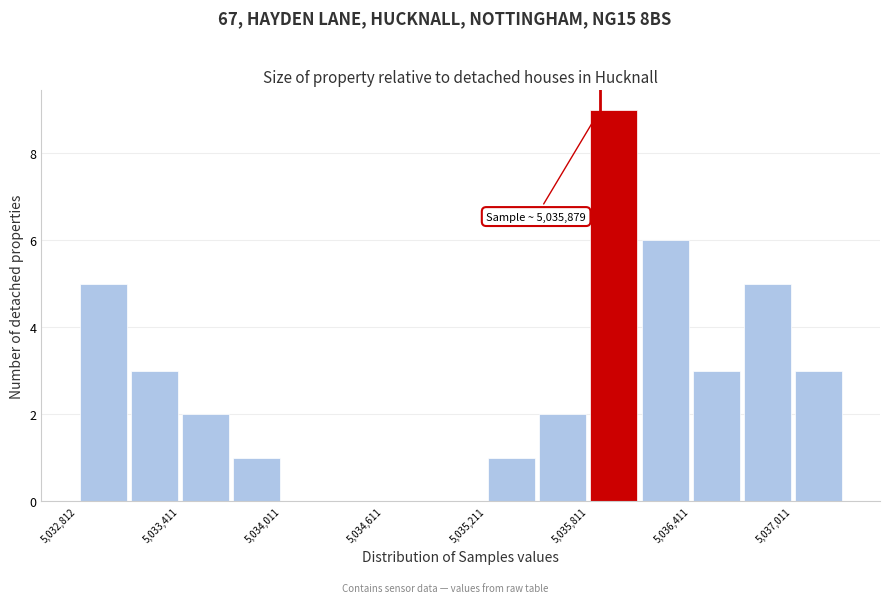

Around what value on the x-axis is the tallest bar? Give the approximate position of its centre, as read against the axis.

5036000